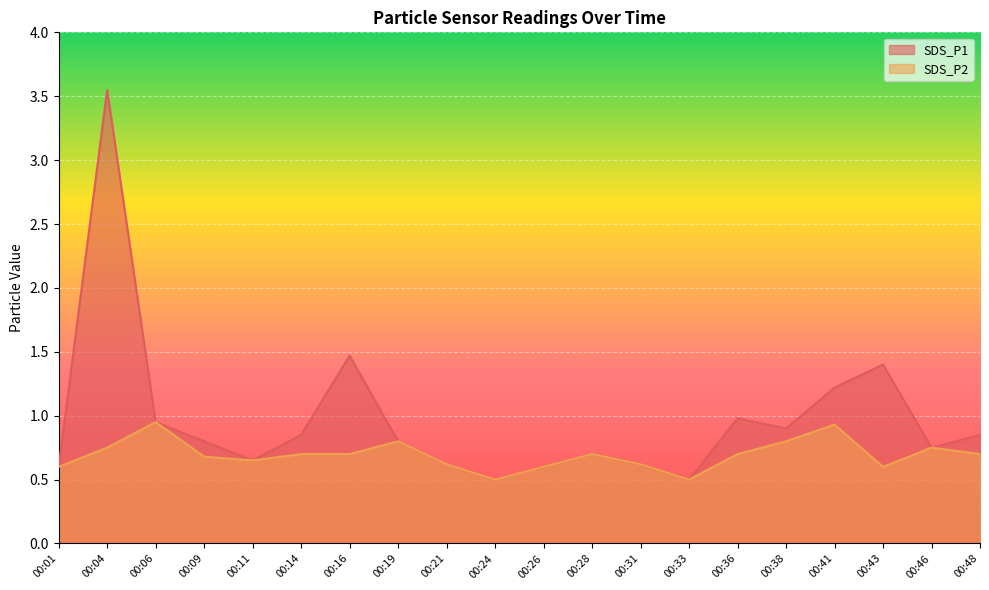

Reading left to right, what are all the values shown in this chart?

SDS_P1: 0.6	3.5	0.9	0.8	0.7	0.8	1.5	0.8	0.6	0.5	0.6	0.7	0.6	0.5	1.0	0.9	1.2	1.4	0.8	0.8
SDS_P2: 0.6	0.8	0.9	0.7	0.7	0.7	0.7	0.8	0.6	0.5	0.6	0.7	0.6	0.5	0.7	0.8	0.9	0.6	0.8	0.7